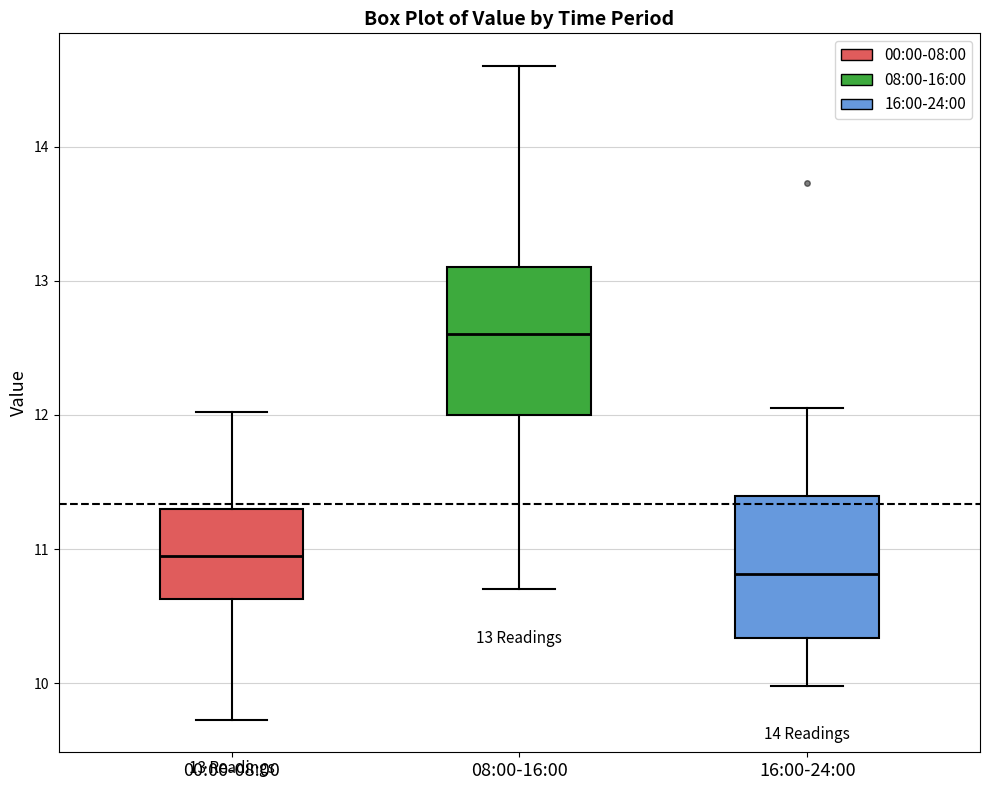

Which box's median line is the highest?

08:00-16:00